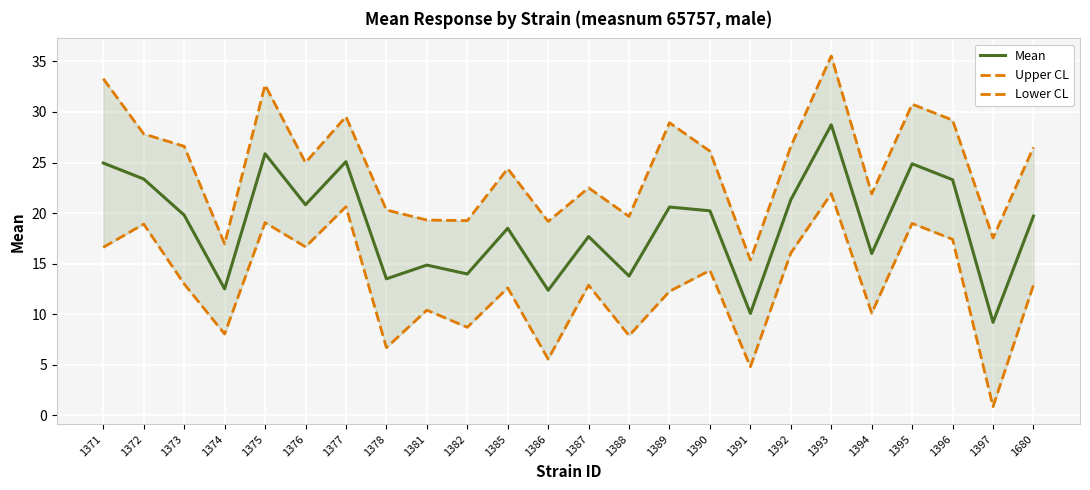

List the series in order of their overall mean, highest first.

Upper CL, Mean, Lower CL